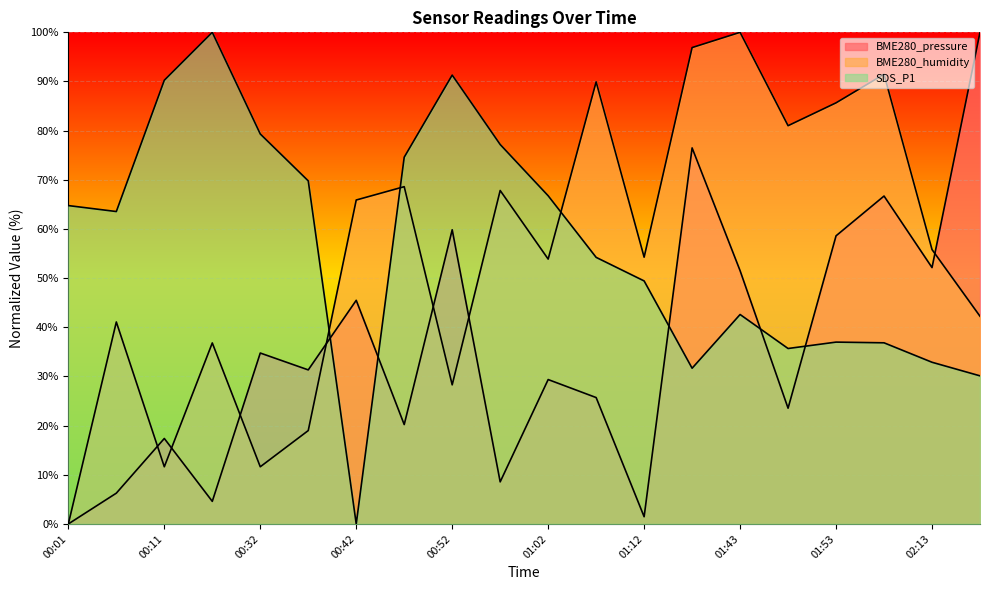

How many lines are shown in the chart?

3